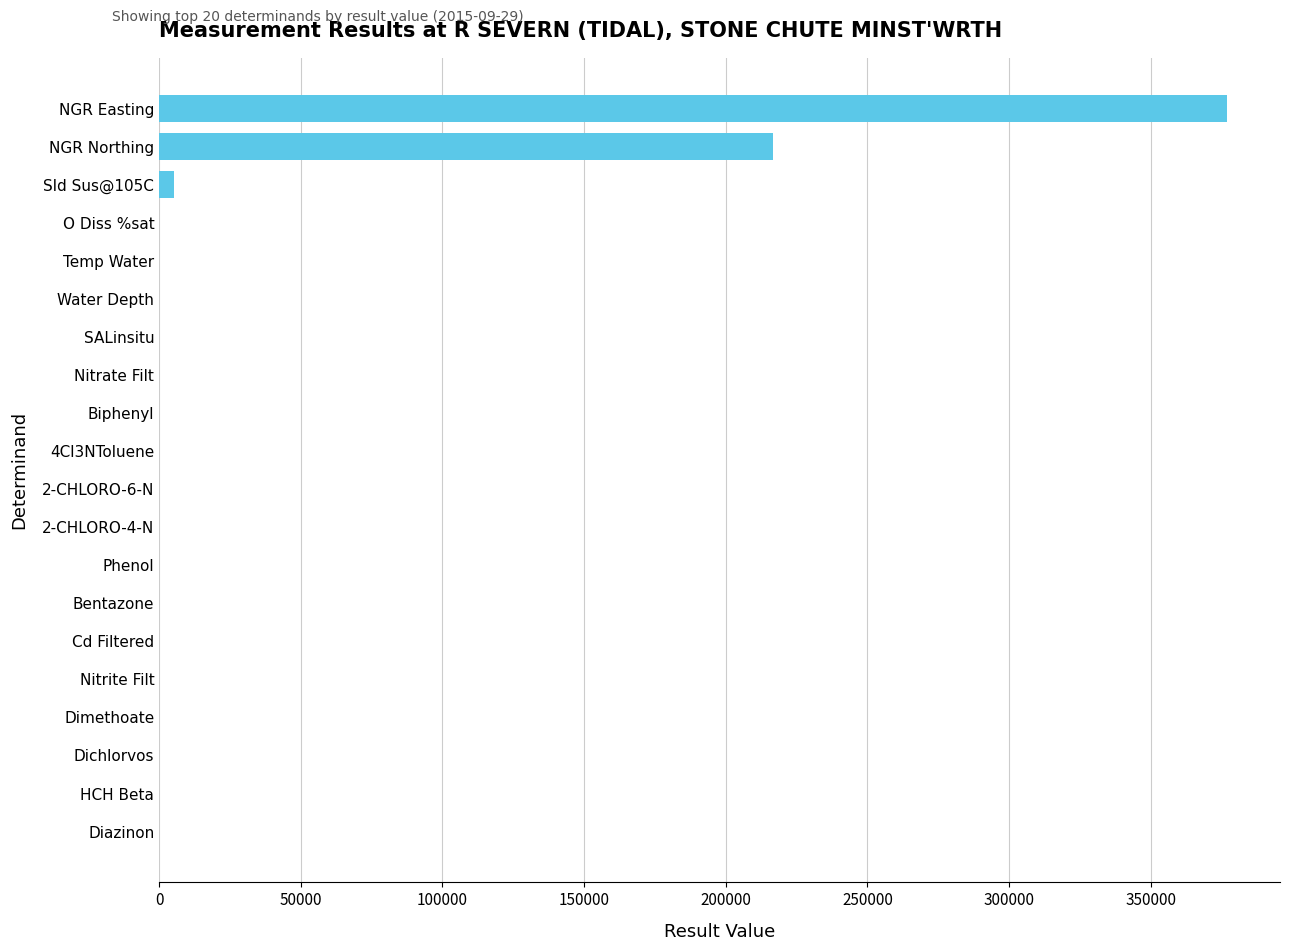

What is the sum of all values?

598931.8